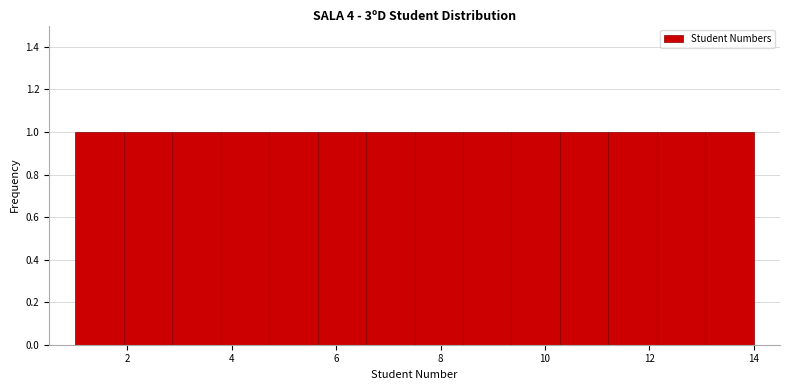

What is the height of the bar covering 6.6 to 7.6 on the x-axis? Neither the bar edges nor the heights are printed on the chart, so give them approximately, as read against the axes.

1